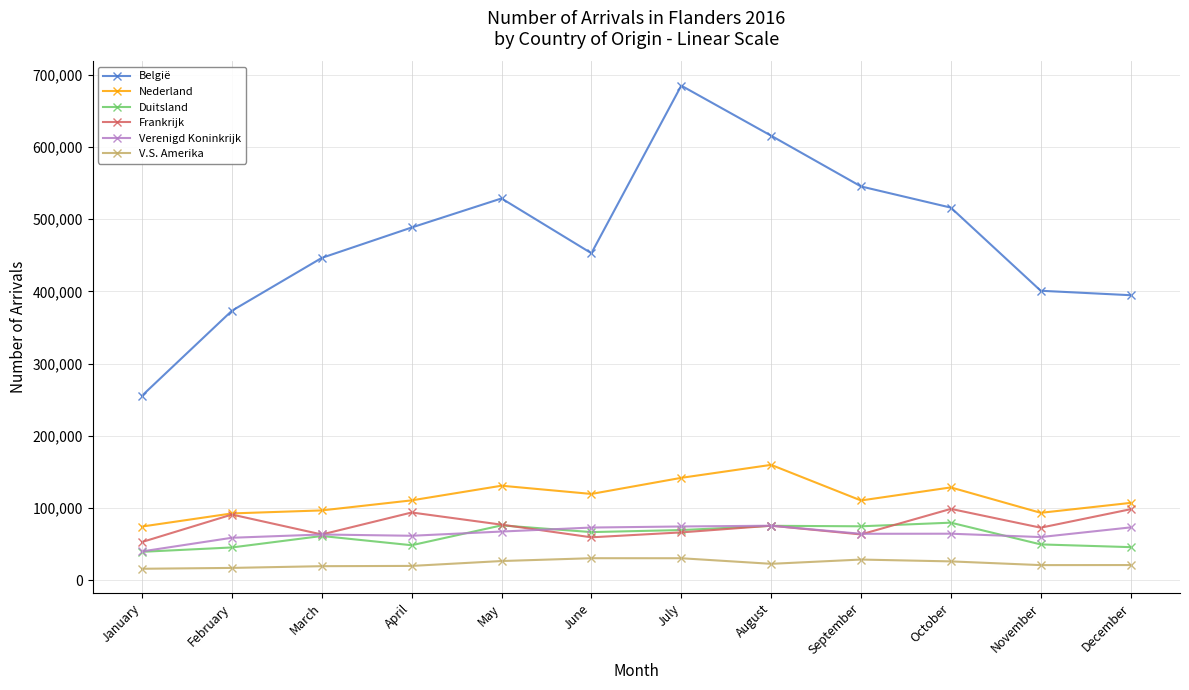

Where is the first local maximum for Frankrijk?

February